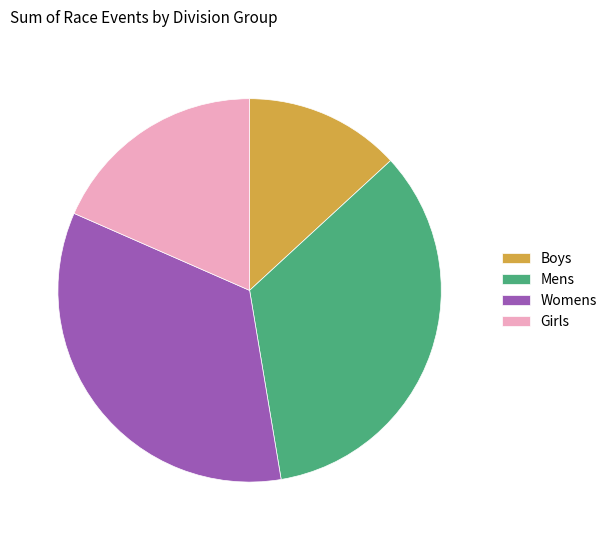

Does Girls represent more than half of the total?

No